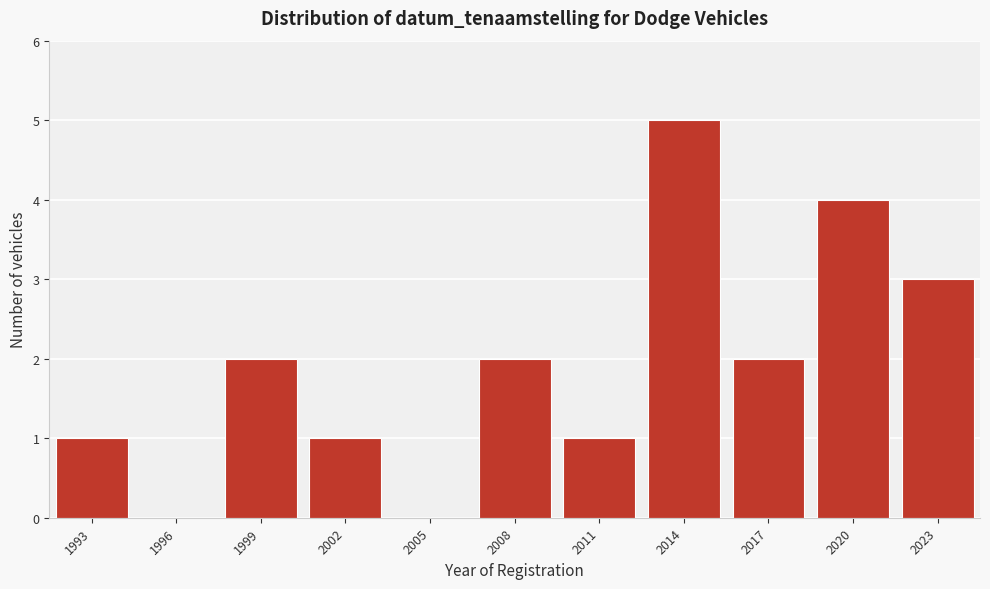

Reading left to right, transcribe all the data shown in this chart.

1993=1	1996=0	1999=2	2002=1	2005=0	2008=2	2011=1	2014=5	2017=2	2020=4	2023=3